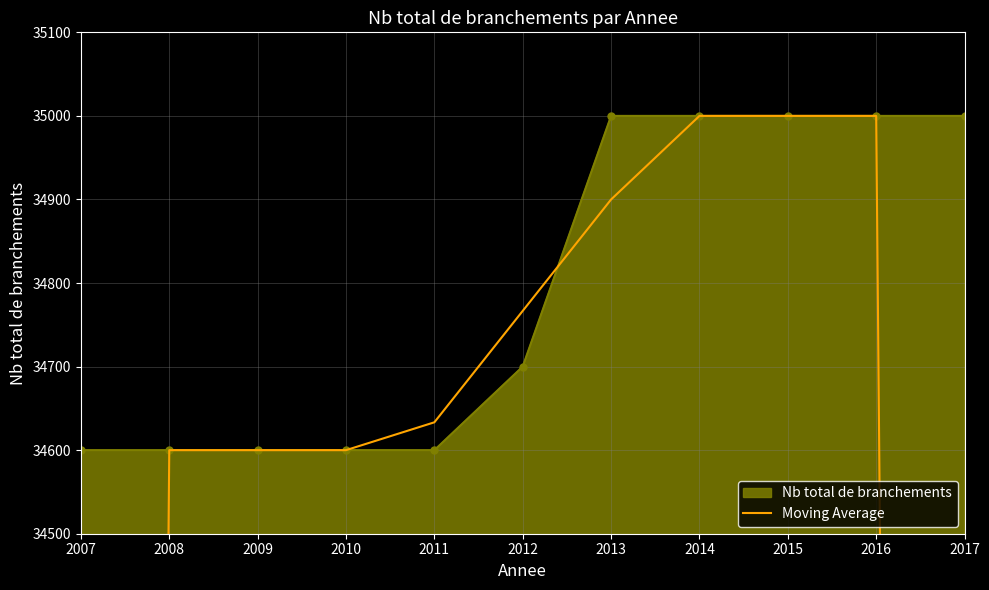

What is the value of the Nb total de branchements point at the 9th from the left?

35000